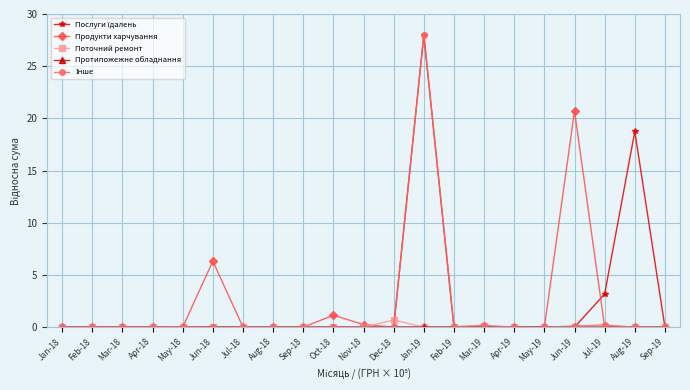

What is the label of the 8th point from the left?

Aug-18